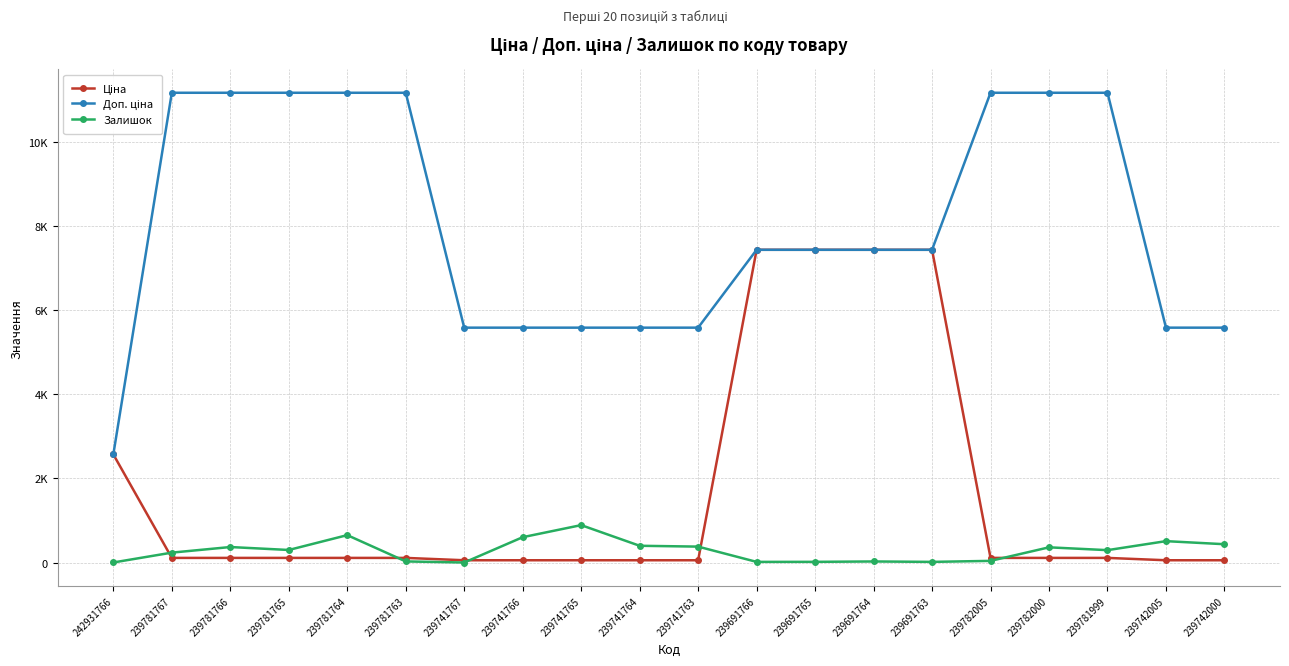

Is this an area chart (filled region under the line)?

No